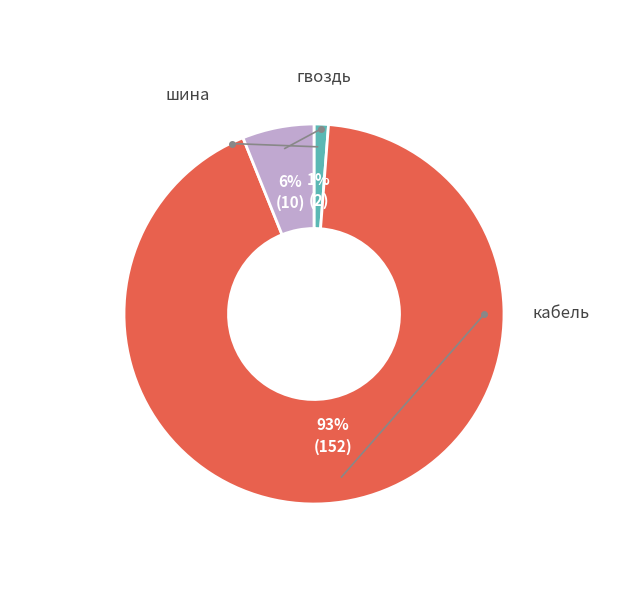

To the nearest percent, what is the average slice percentage?

33%